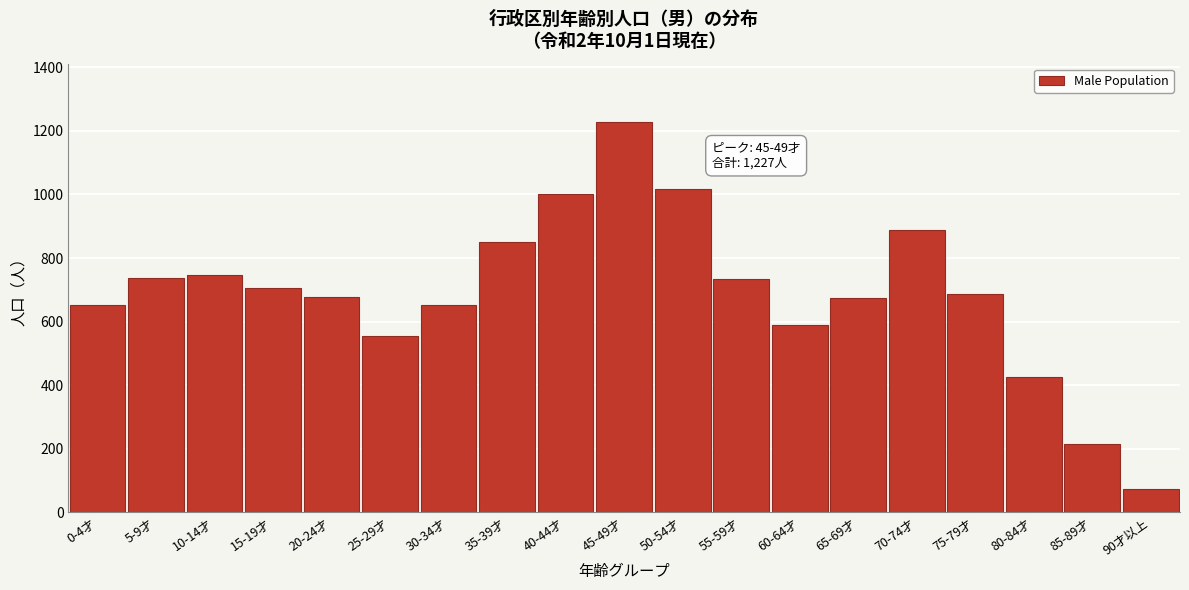

What is the sum of all values?

13100